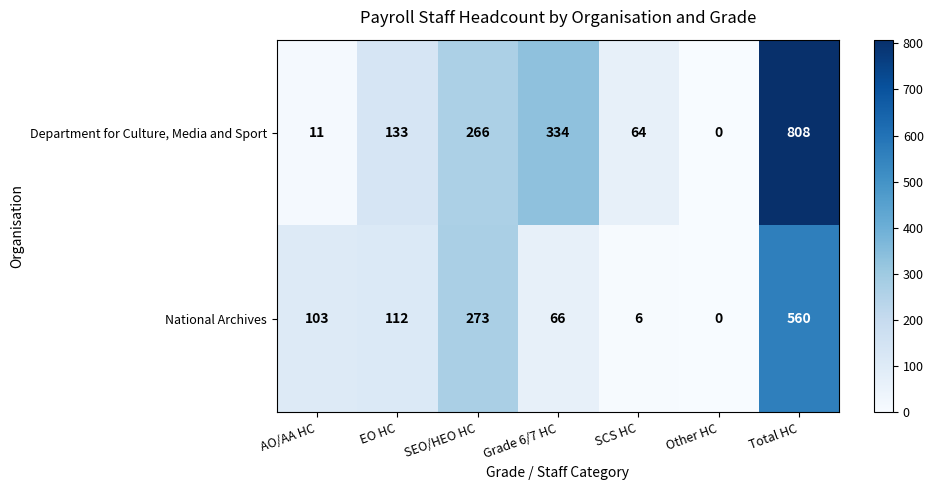

At which category is the sum across all series the highest?

Total HC